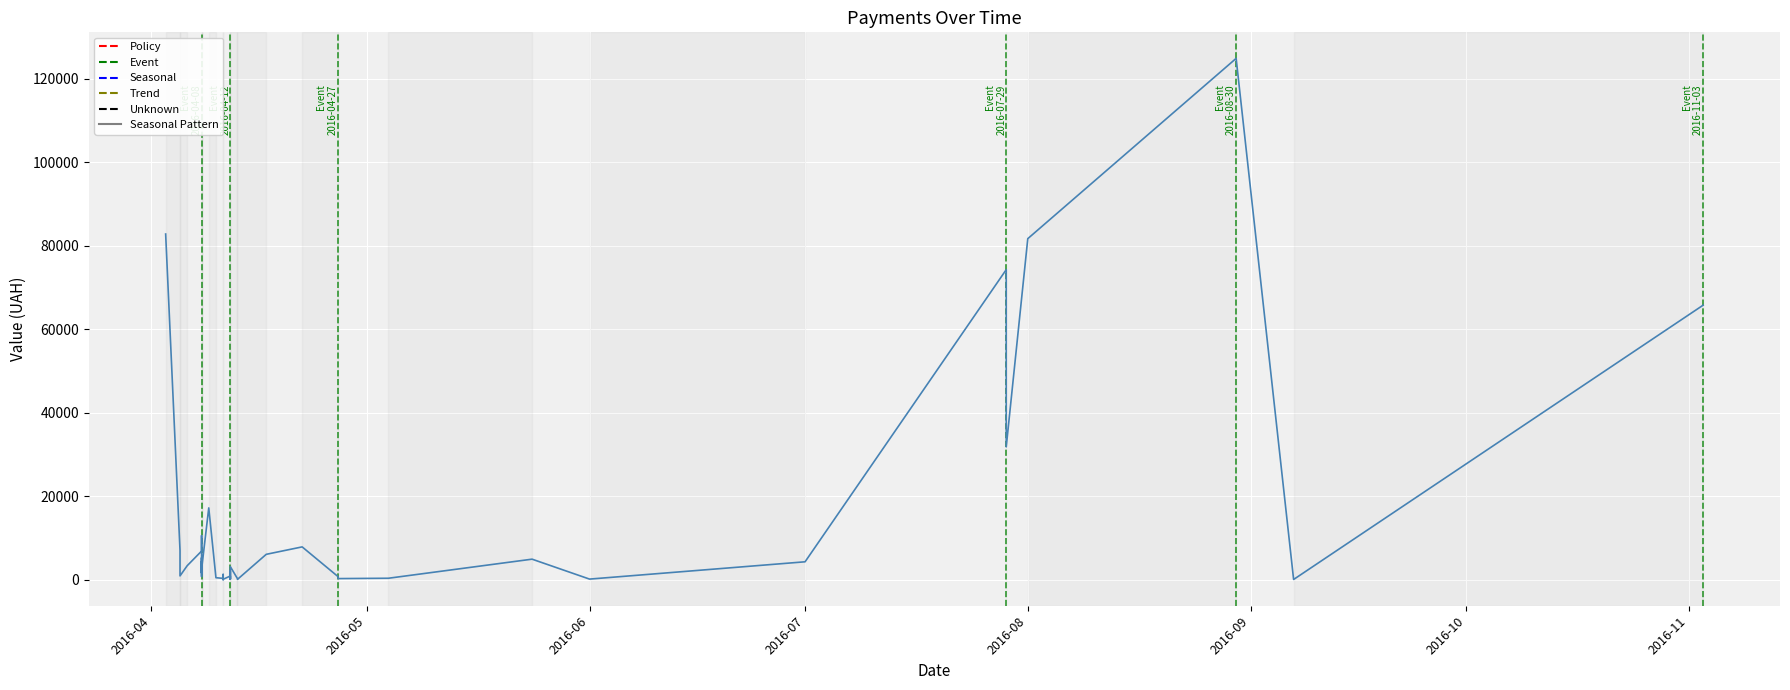

Reading left to right, what are all the values shown in this chart?

82834.0	7013.1	942.8	3387.1	6889.2	7730.8	10587.5	1675.1	5270.0	805.0	4328.6	2493.3	17230.2	504.5	355.0	37.4	1298.3	129.6	915.0	163.8	2100.0	213.6	3169.4	264.6	115.7	6109.0	7889.8	764.1	452.8	297.0	378.0	4950.0	176.0	4320.0	74303.1	31844.2	81726.8	124904.8	84.5	65790.6